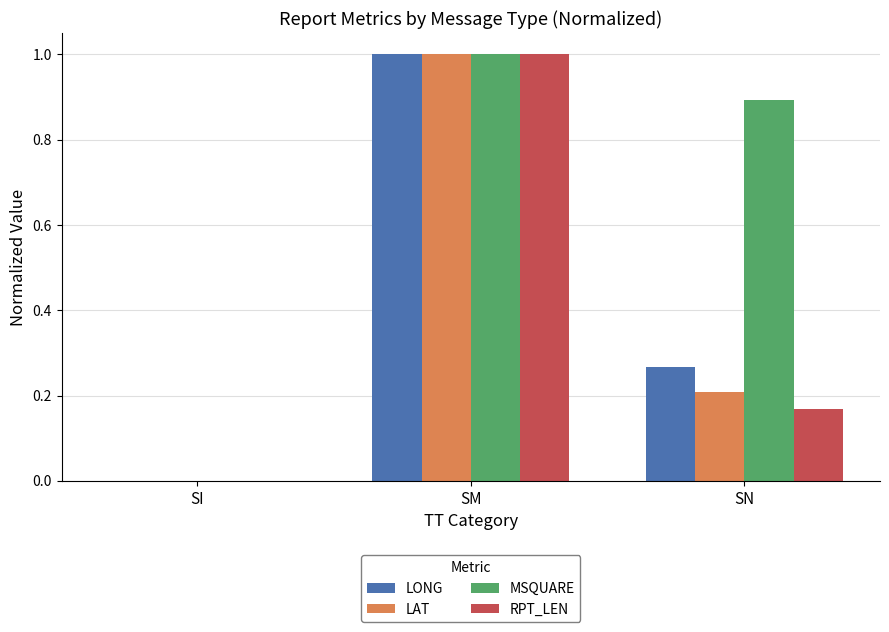

Are the bars horizontal?

No